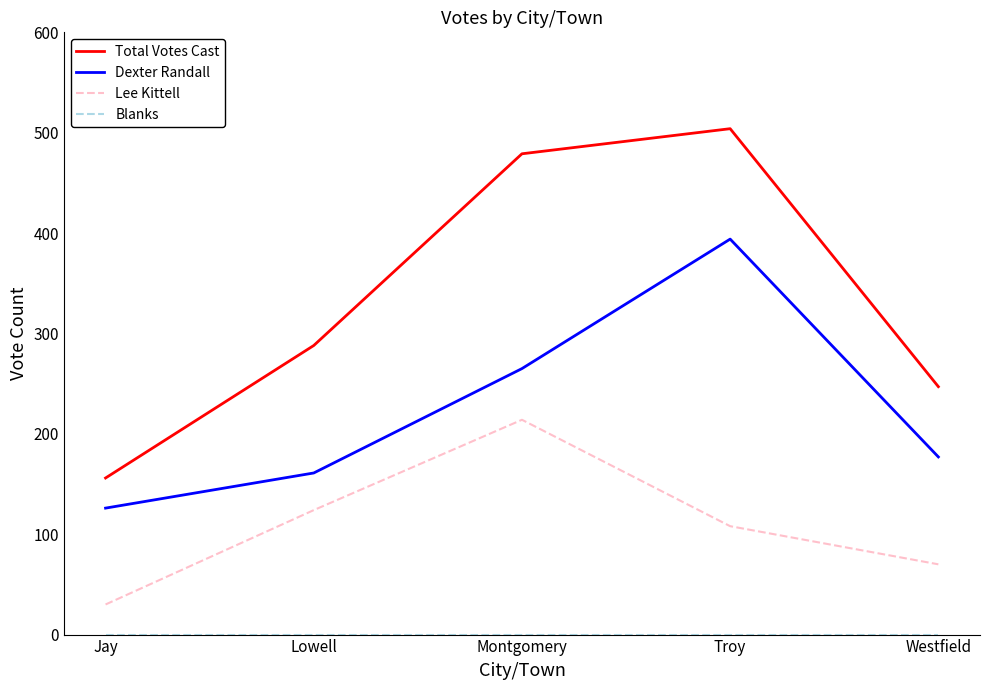

What is the sum of the Lee Kittell values at Jay and Troy?

138